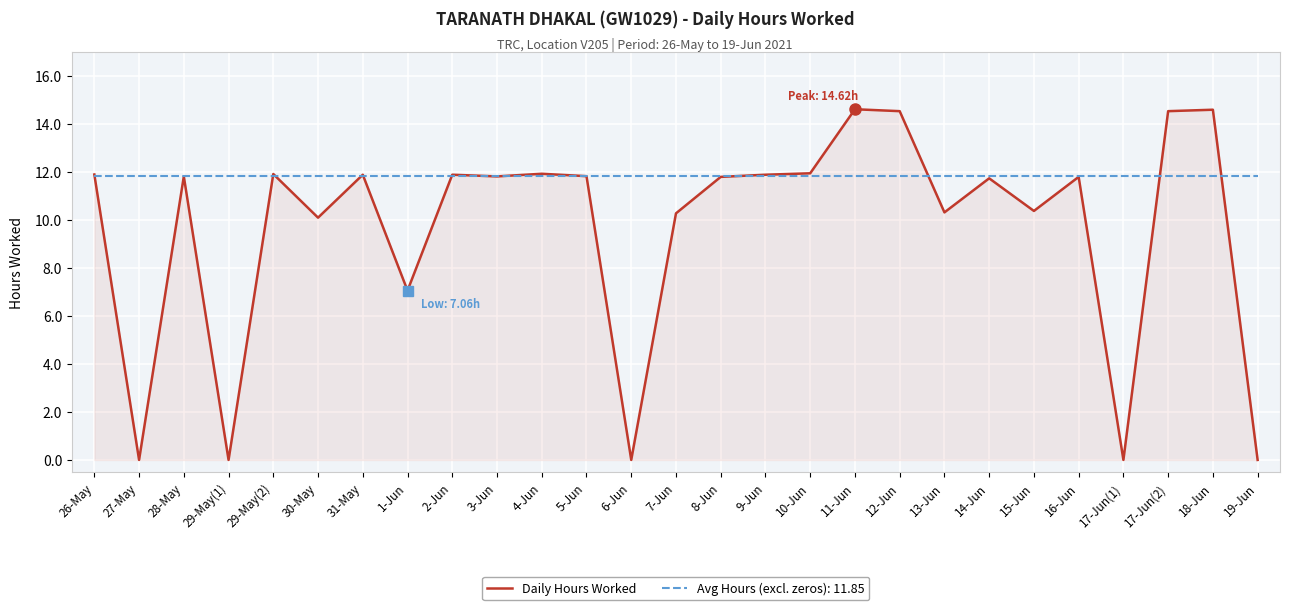

Rank the series by their maximum value, from lowest to highest.

Avg Hours (excl. zeros): 11.85, Daily Hours Worked